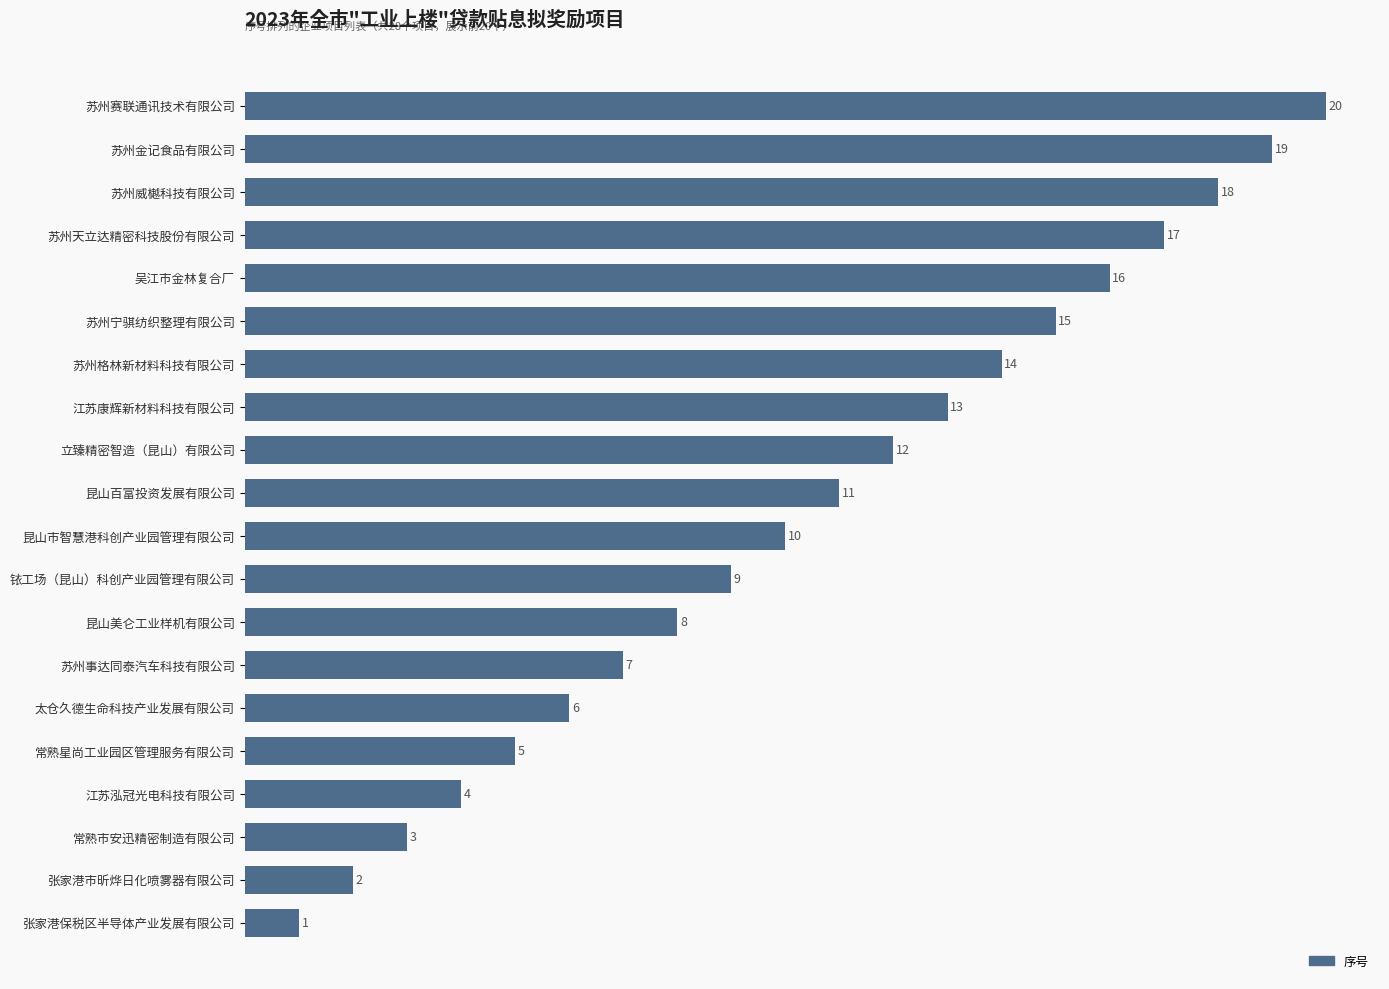

Approximately how many times larger is the value at 昆山市智慧港科创产业园管理有限公司 compared to 昆山百富投资发展有限公司?

0.9